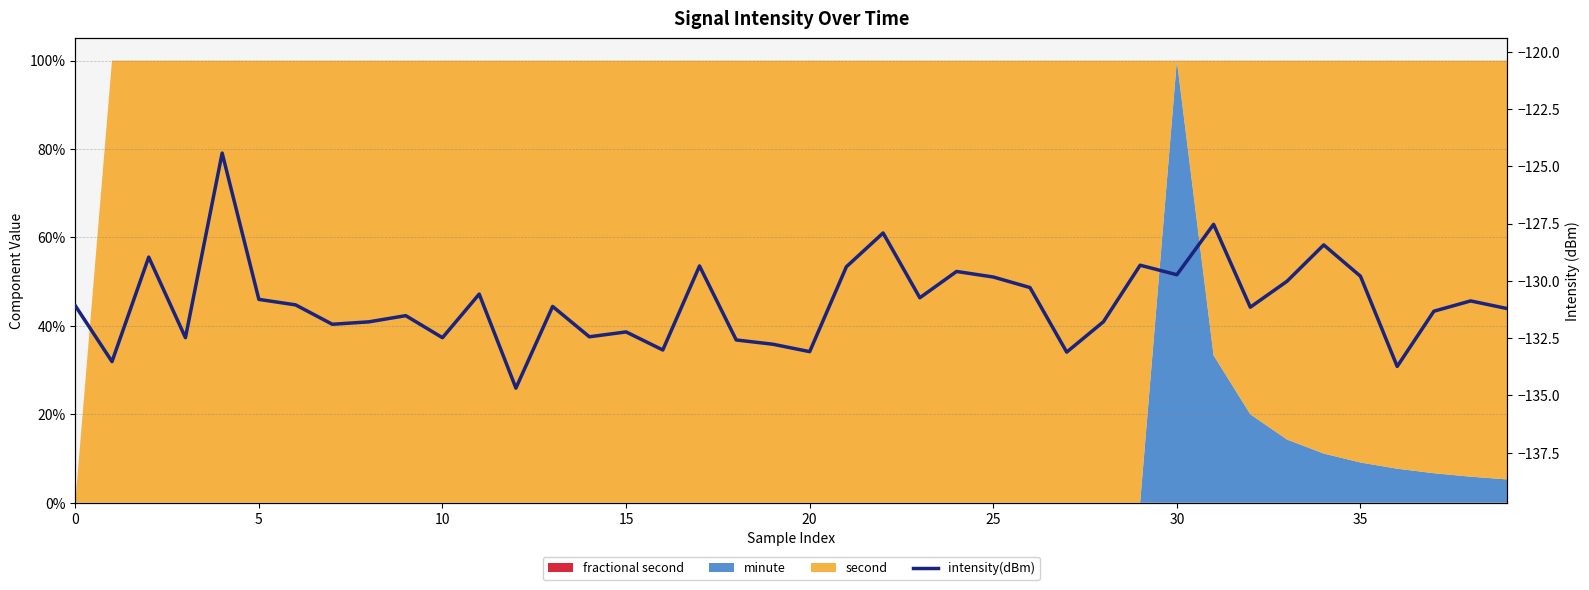

How many lines are shown in the chart?

1